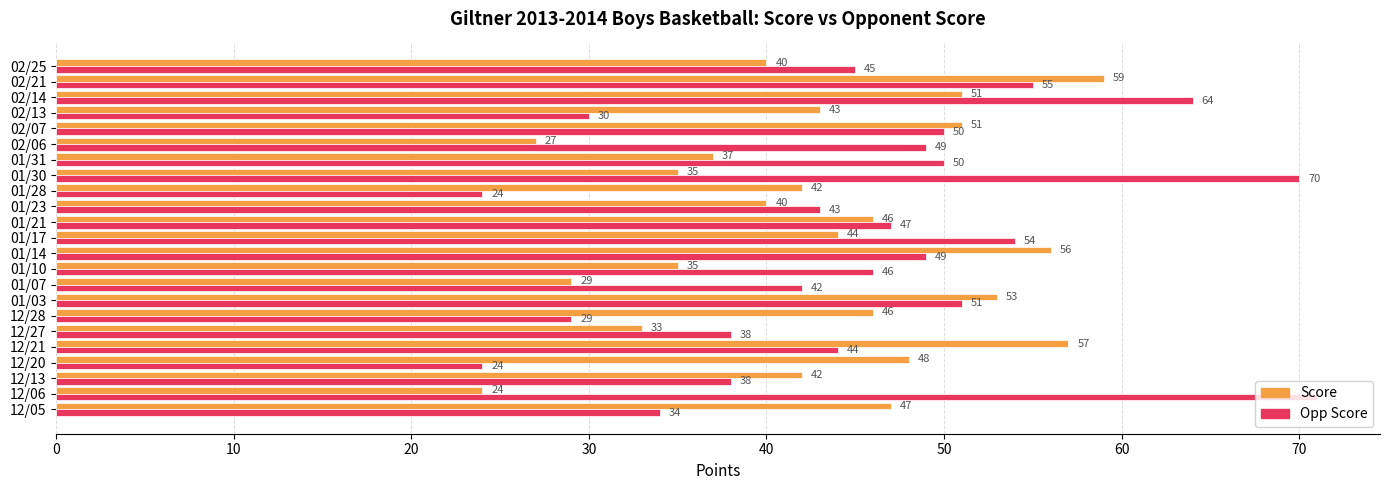

At which label does Score reach its peak?

02/21